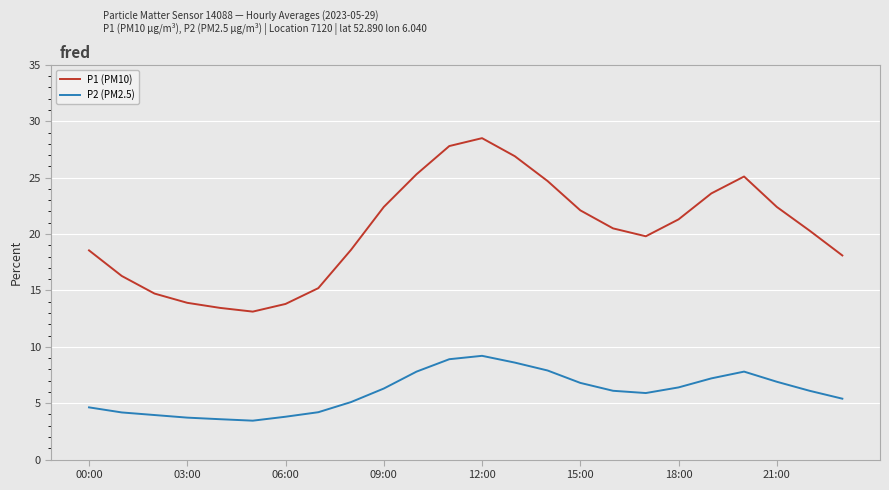

Rank the series by their average value, from highest to lowest.

P1 (PM10), P2 (PM2.5)